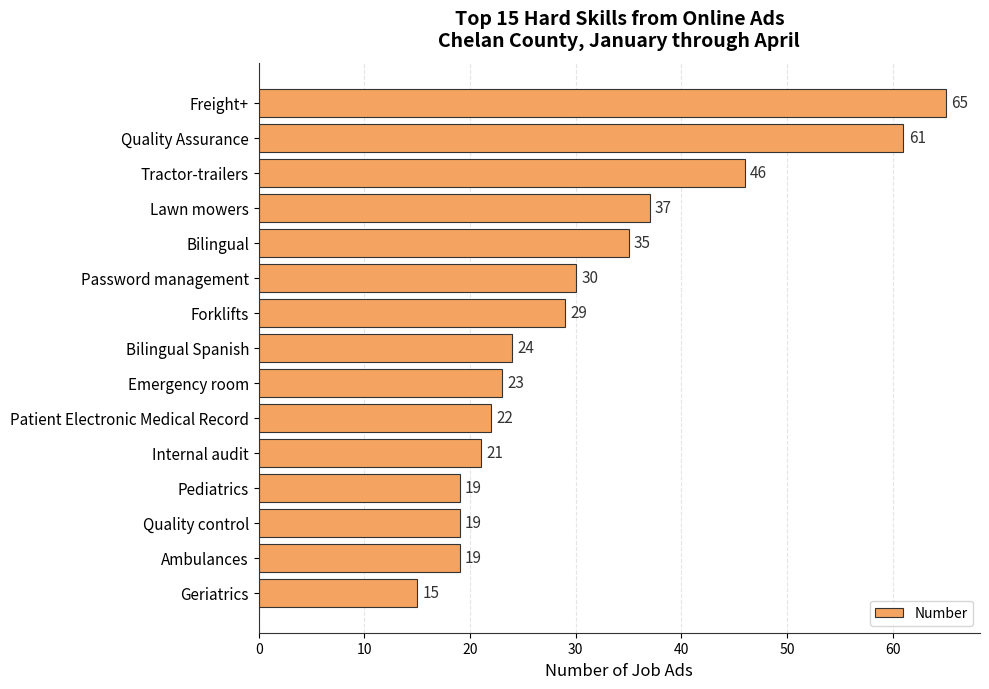

What is the minimum value shown in the chart?

15